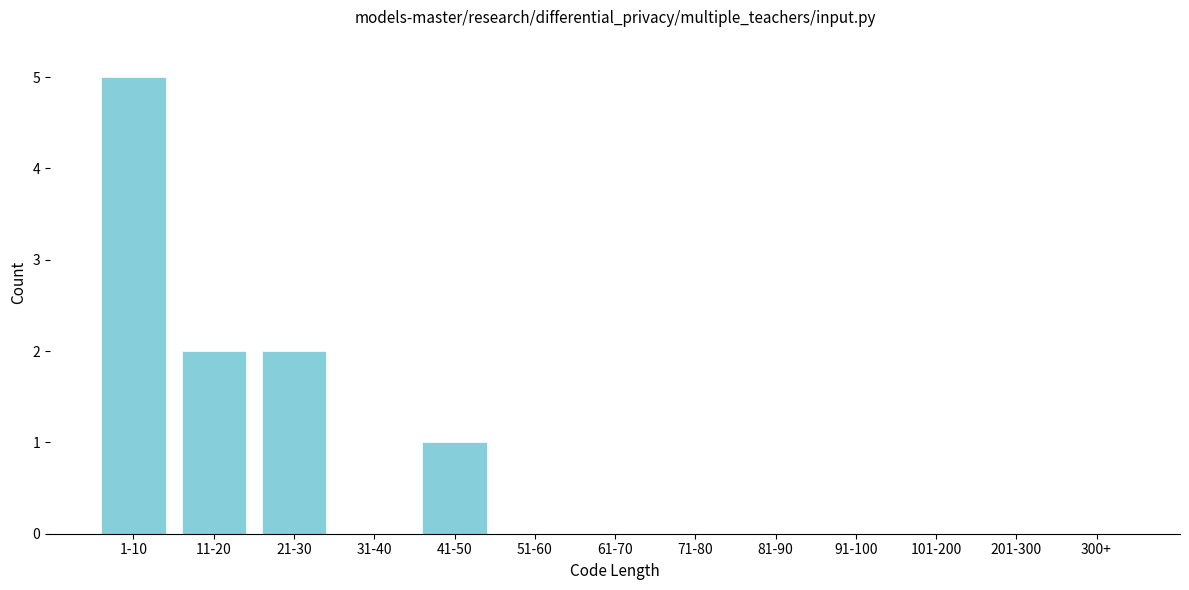

Reading right to left, what are all the values shown in this chart?

300+=0	201-300=0	101-200=0	91-100=0	81-90=0	71-80=0	61-70=0	51-60=0	41-50=1	31-40=0	21-30=2	11-20=2	1-10=5